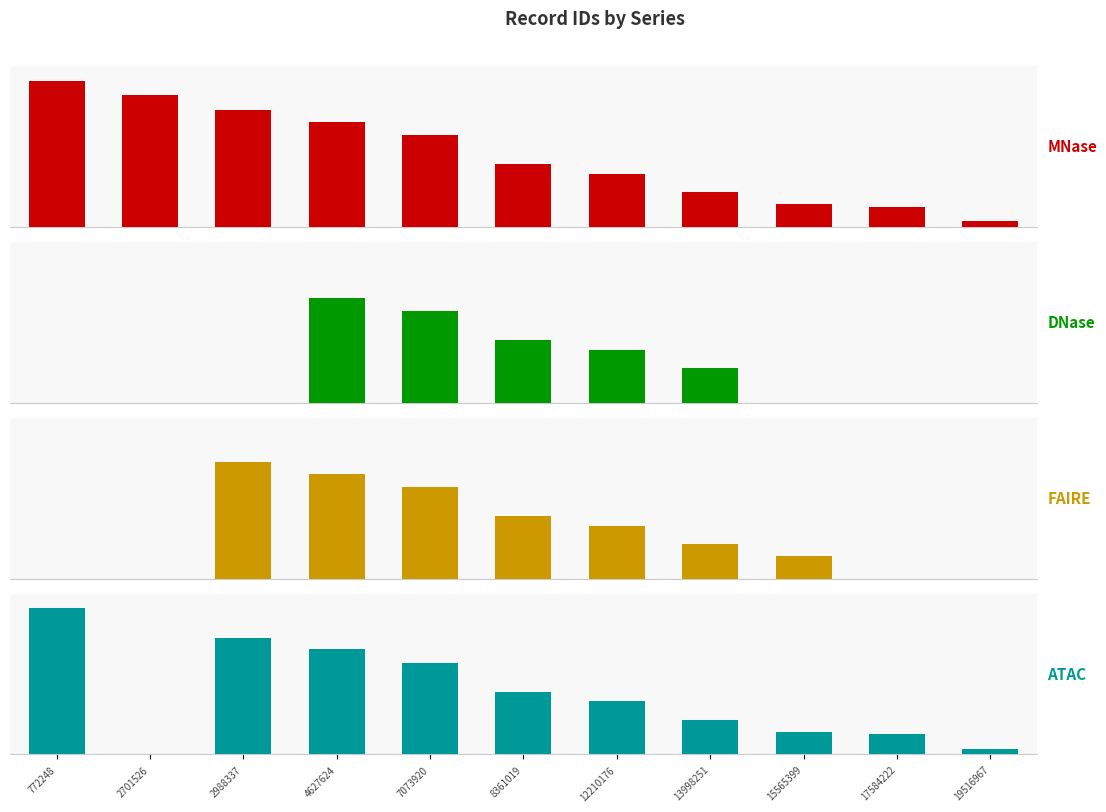

What is the difference between the second highest and minimum values in the FAIRE series?

13998251